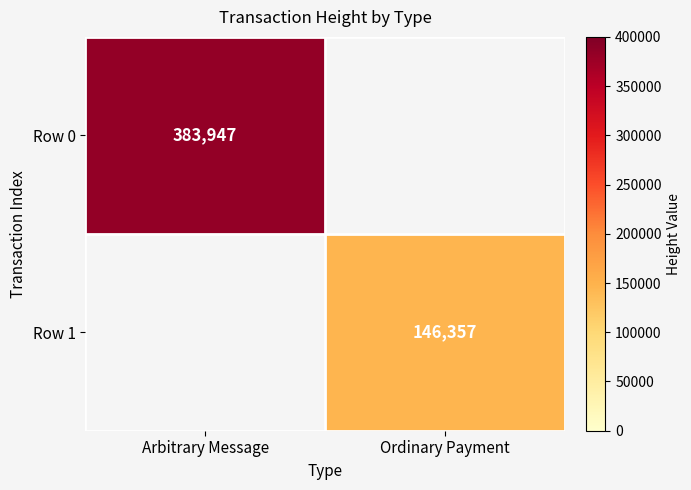

The Row 0 series shows 383947 at Arbitrary Message. True or false?

True